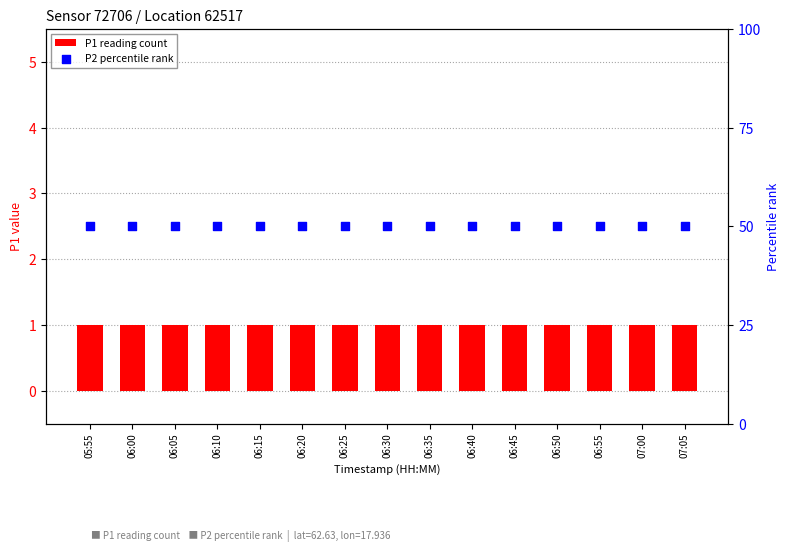

At which category is the sum across all series the highest?

05:55